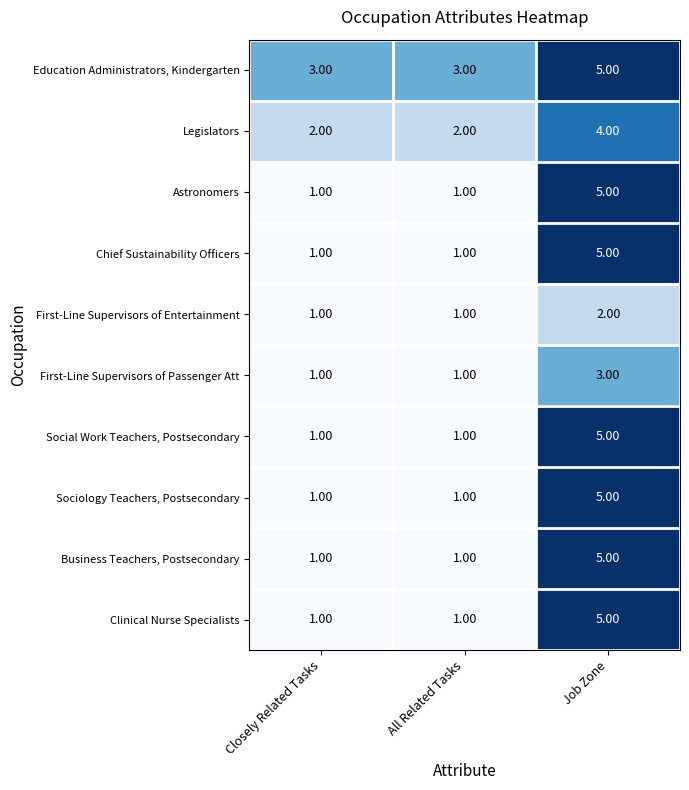

What is the spread (max minus min) of values at Job Zone?

3